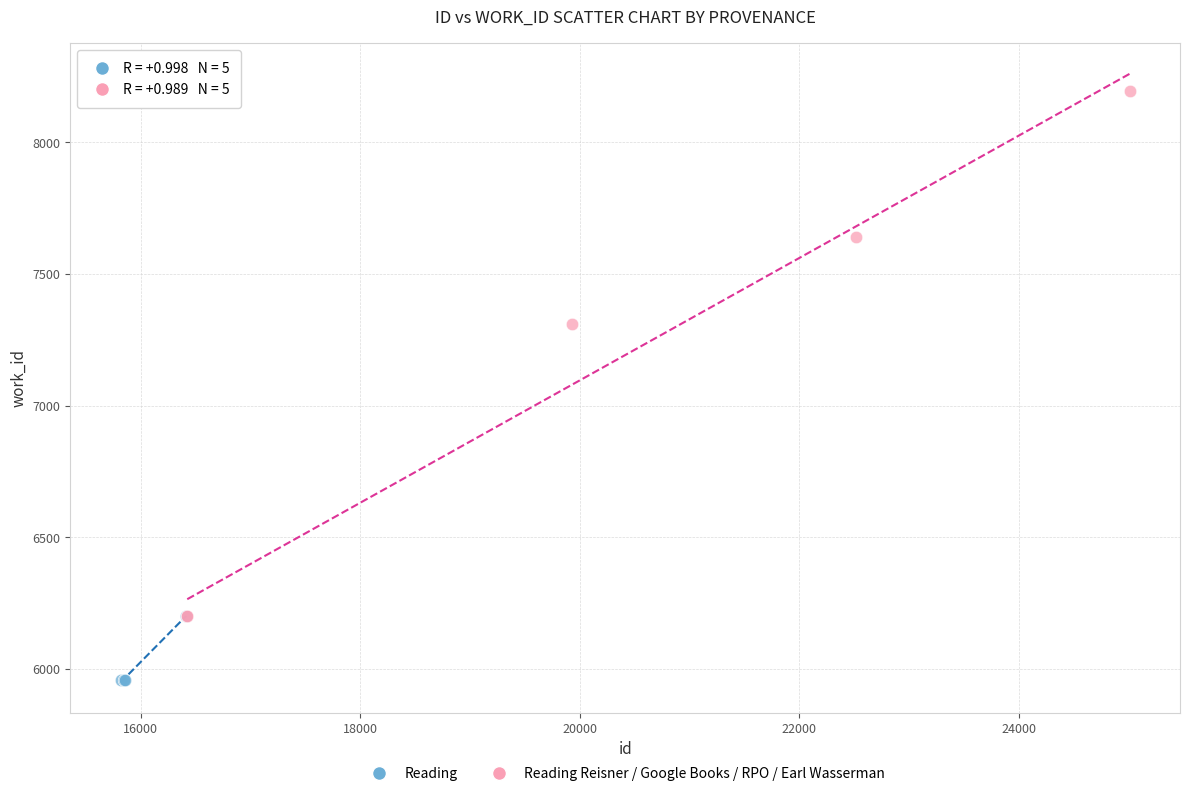

What are all the series names shown in the legend?

Reading, Reading Reisner / Google Books / RPO / Earl Wasserman